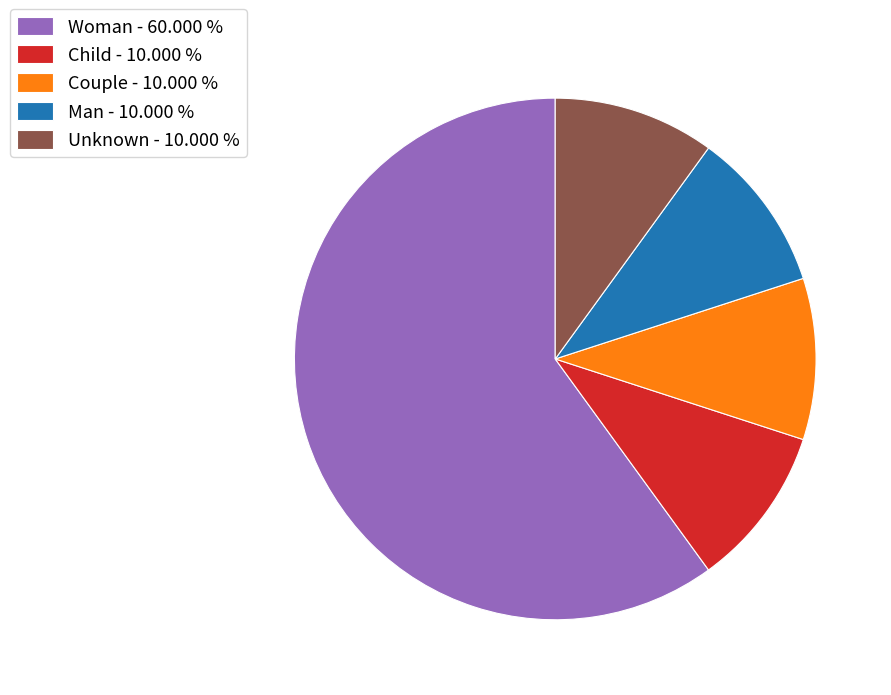

What is the ratio of the value at Woman - 60.000 % to the value at Unknown - 10.000 %?

6.0